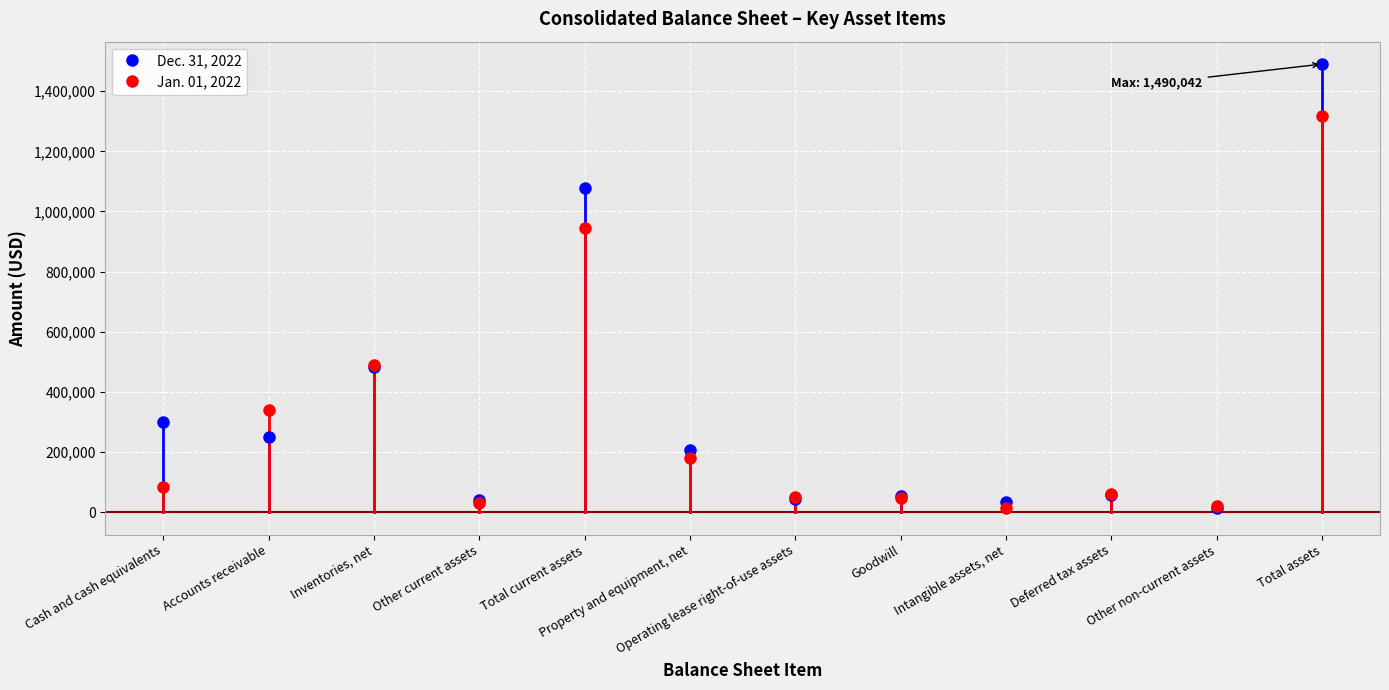

What are all the series names shown in the legend?

Dec. 31, 2022, Jan. 01, 2022